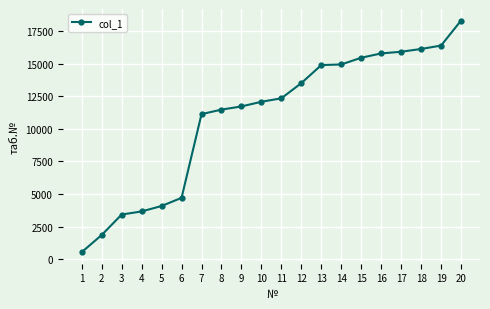

What is the change in value from 2 to 12?

+11630